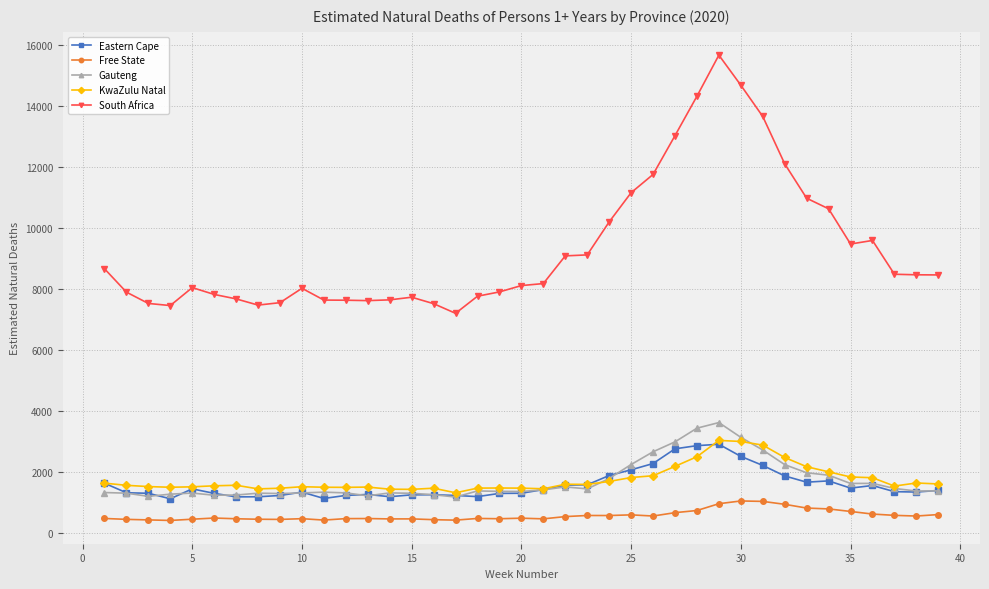

True or false: South Africa has more than 1 interior local peaks.

True